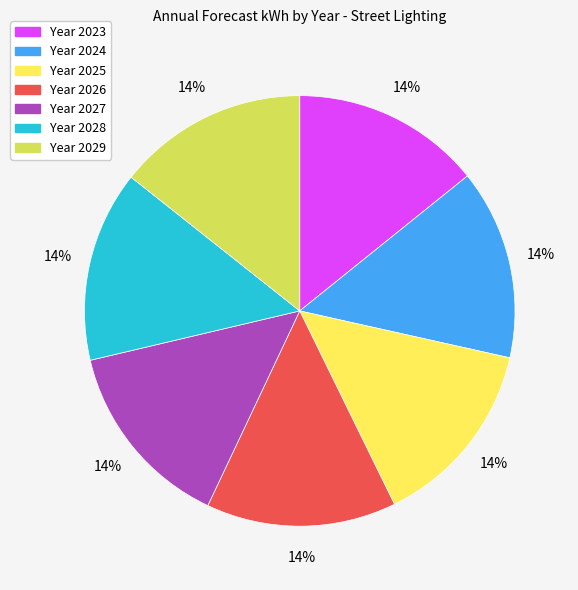

To the nearest percent, what is the average slice percentage?

14%